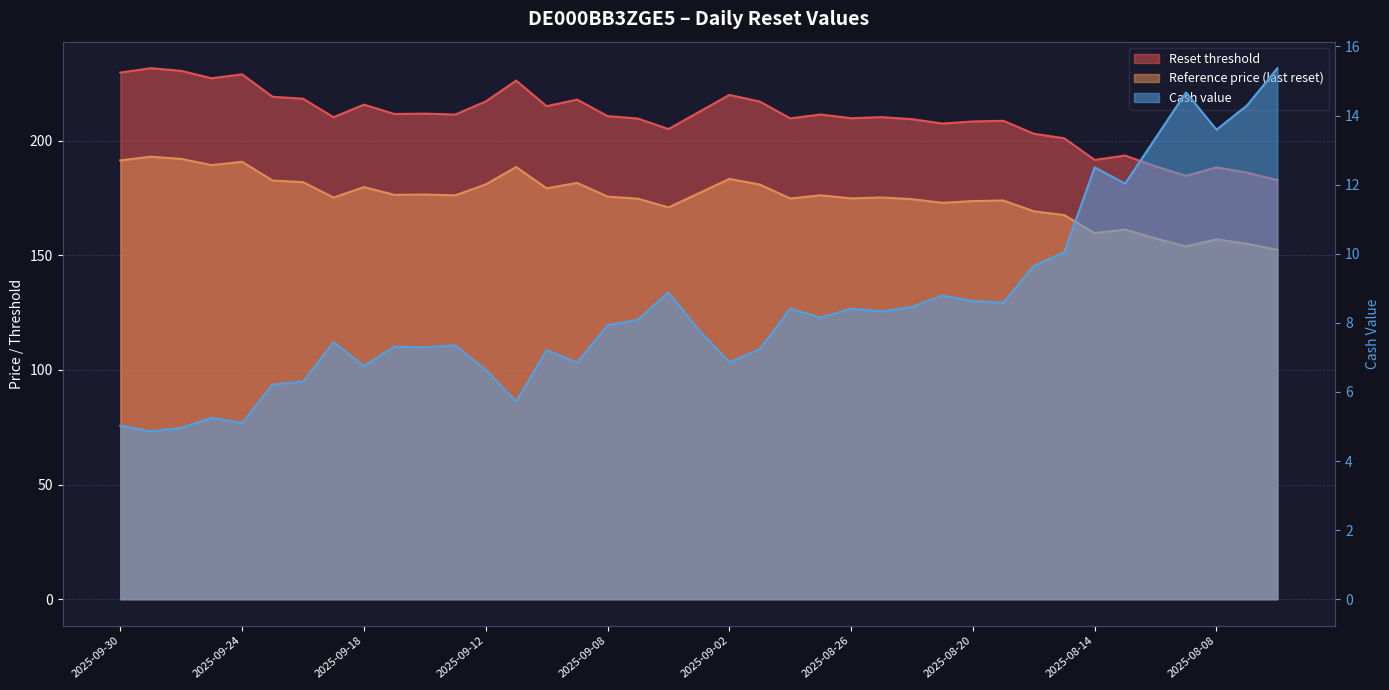

What are all the series names shown in the legend?

Reset threshold, Reference price (last reset), Cash value